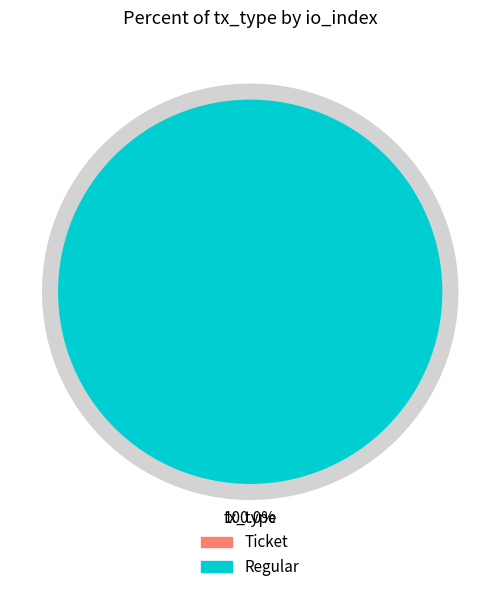

How many segments does this pie chart have?

2